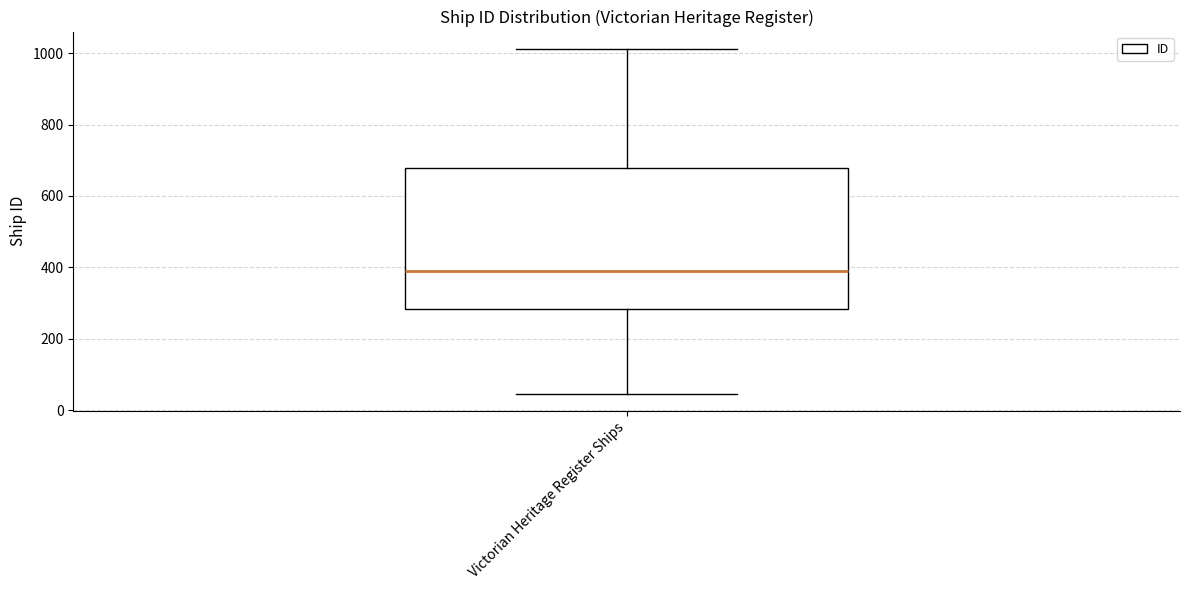

Where is the upper edge of the box for Victorian Heritage Register Ships on the y-axis? The values are not printed on the chart, so give them approximately, as read against the axis.

680